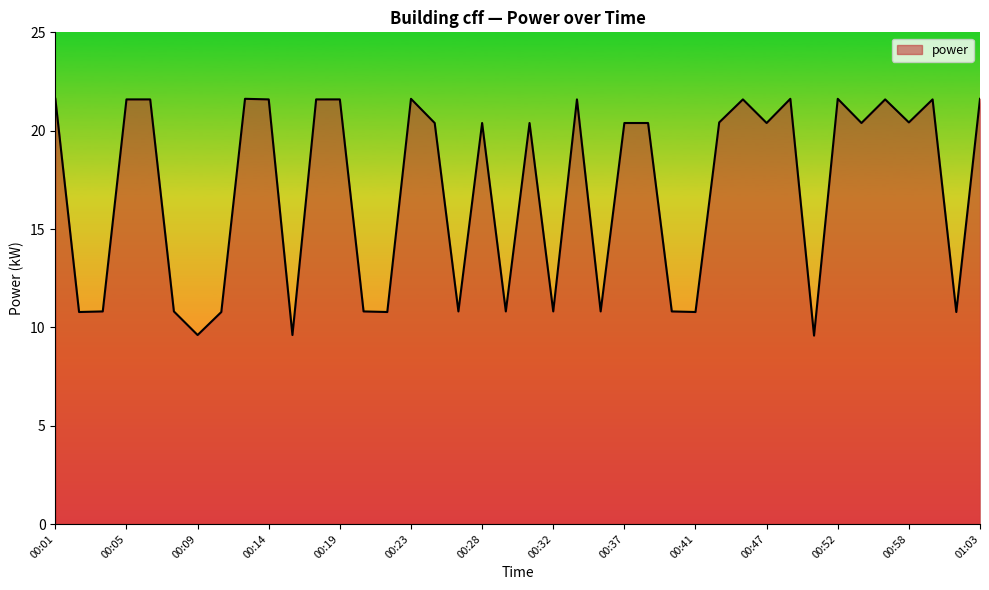

What is the maximum value shown in the chart?

21.6